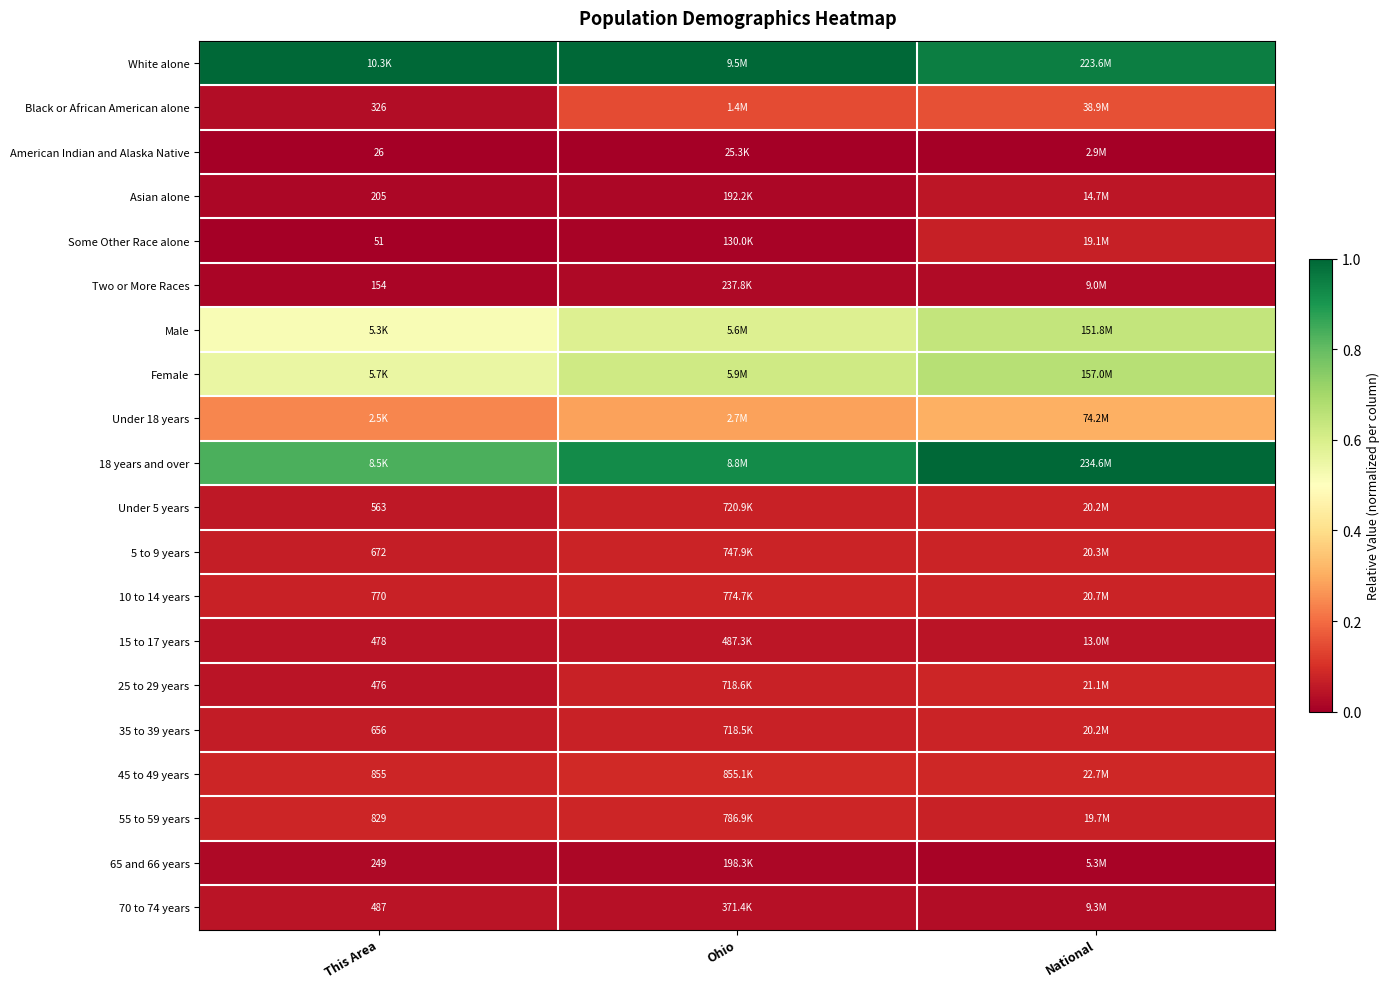

Count the 18 years and over values in the range 0 to 1.

3